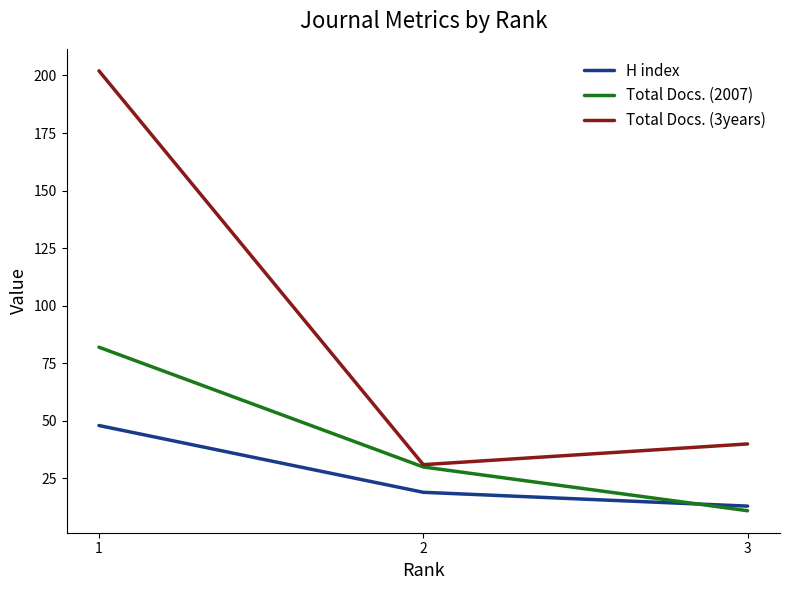

Reading left to right, transcribe all the data shown in this chart.

H index: 1=48	2=19	3=13
Total Docs. (2007): 1=82	2=30	3=11
Total Docs. (3years): 1=202	2=31	3=40